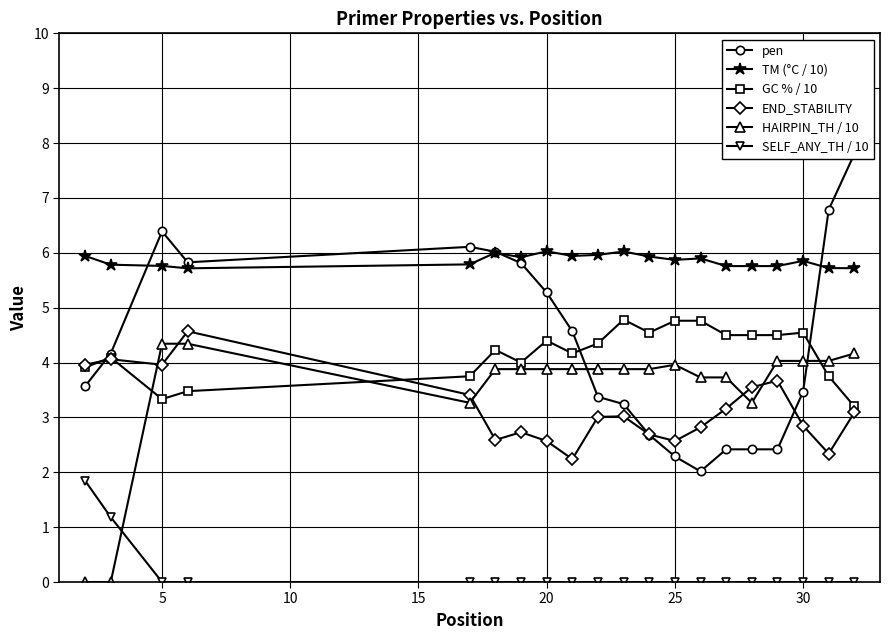

What is the highest value of the END_STABILITY series?

4.6